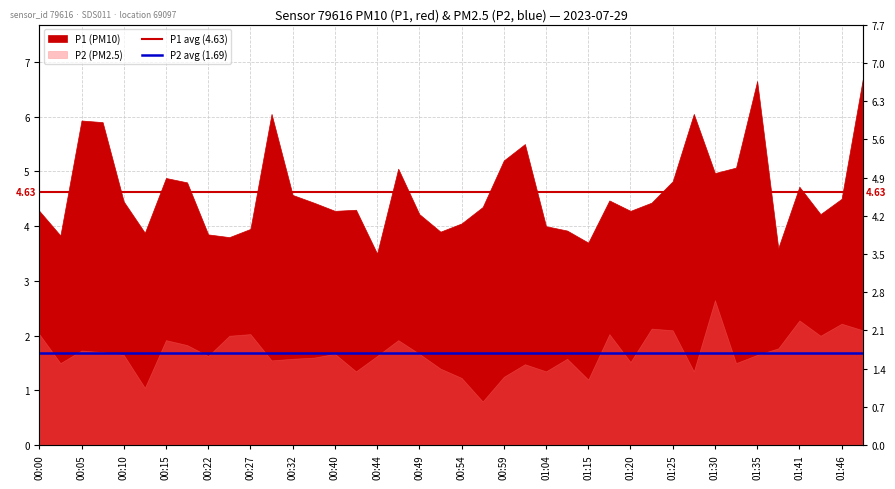

Which has a higher value, 00:05 or 00:00?

00:05